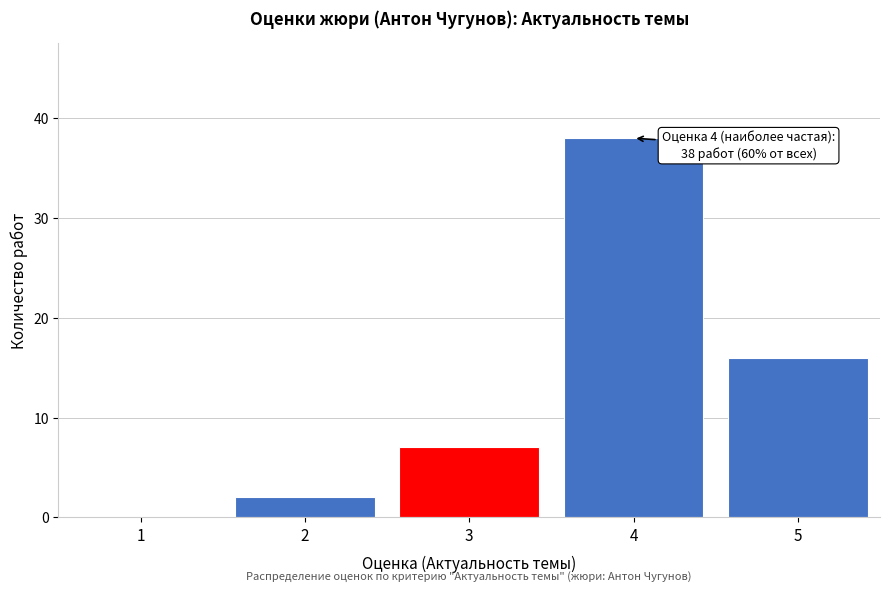

Reading left to right, extract all data points from this chart.

1=0	2=2	3=7	4=38	5=16